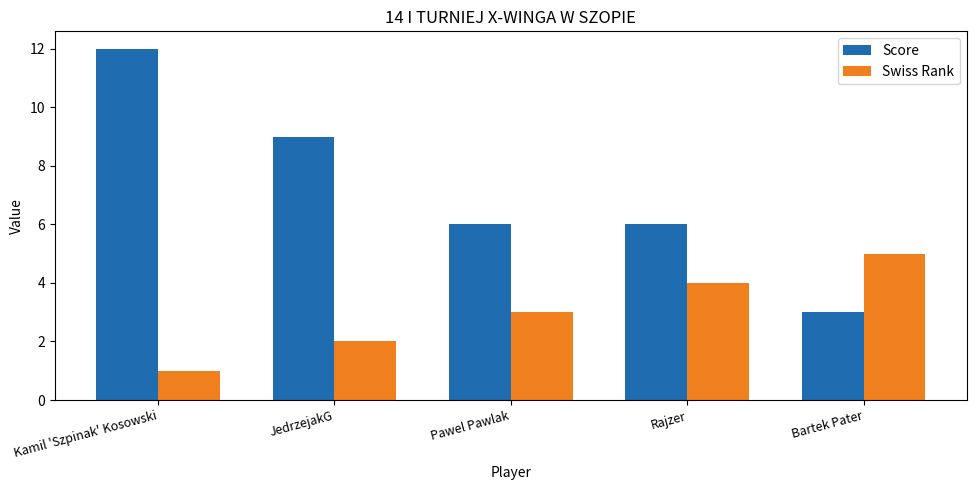

What is the average value of the Swiss Rank series?

3